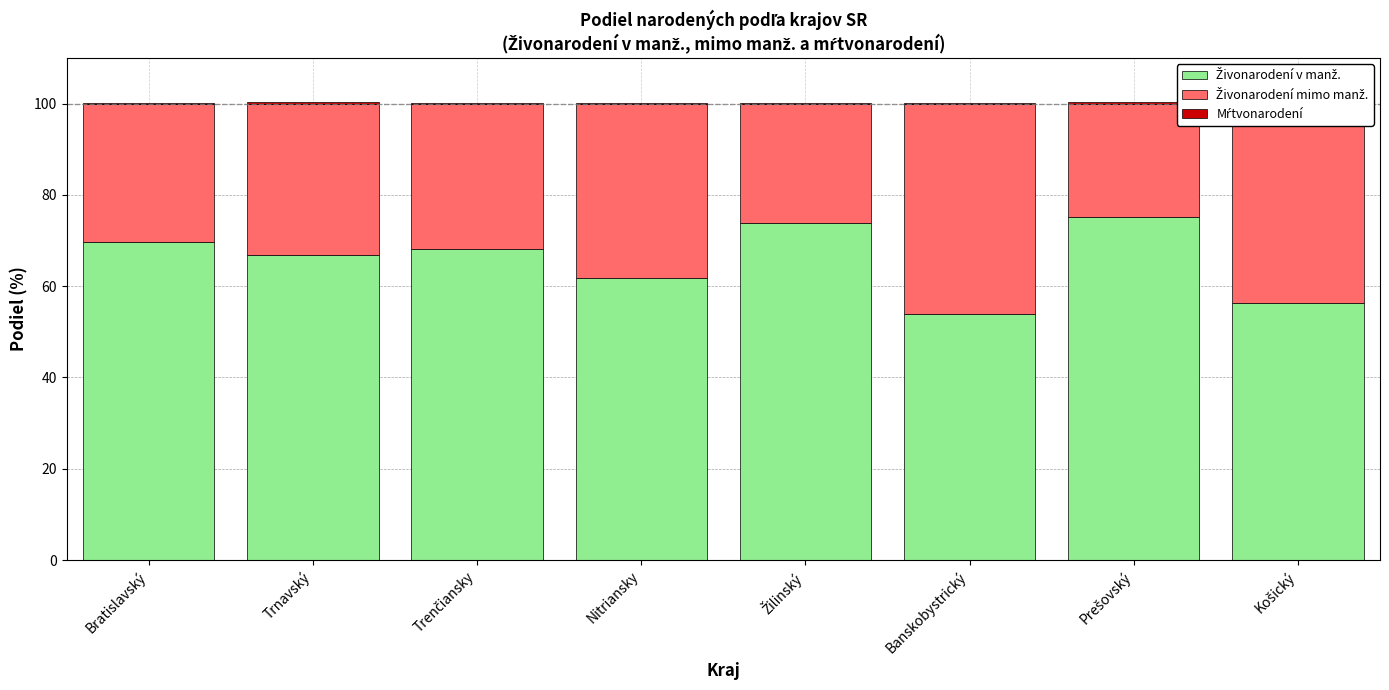

Reading left to right, what are all the values shown in this chart?

Živonarodení v manž.: 69.6	66.9	68.2	61.8	73.9	53.9	75.3	56.3
Živonarodení mimo manž.: 30.4	33.1	31.8	38.2	26.1	46.1	24.7	43.7
Mŕtvonarodení: 0.2	0.3	0.2	0.3	0.2	0.2	0.4	0.5